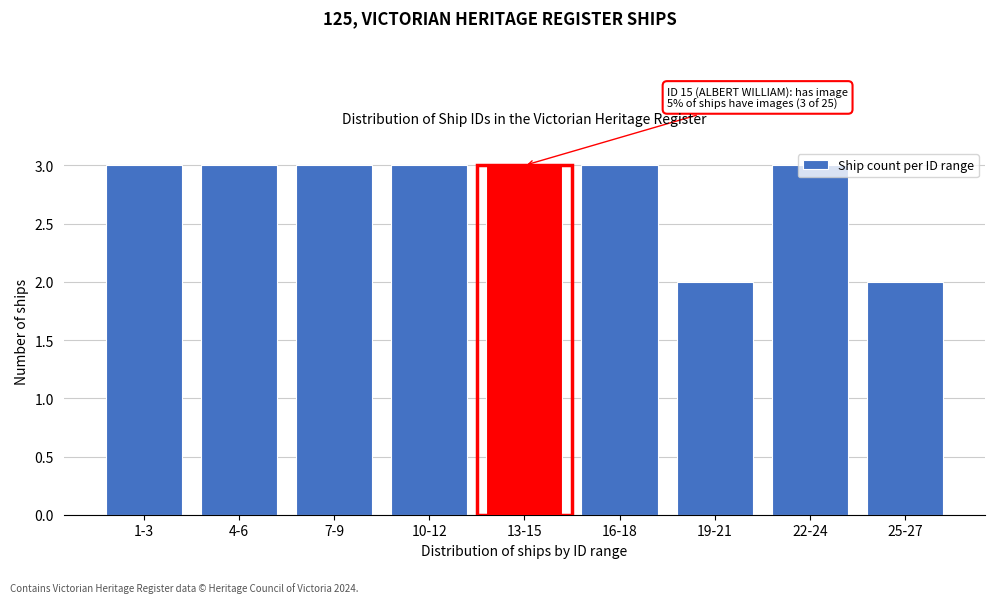

What is the maximum value shown in the chart?

3